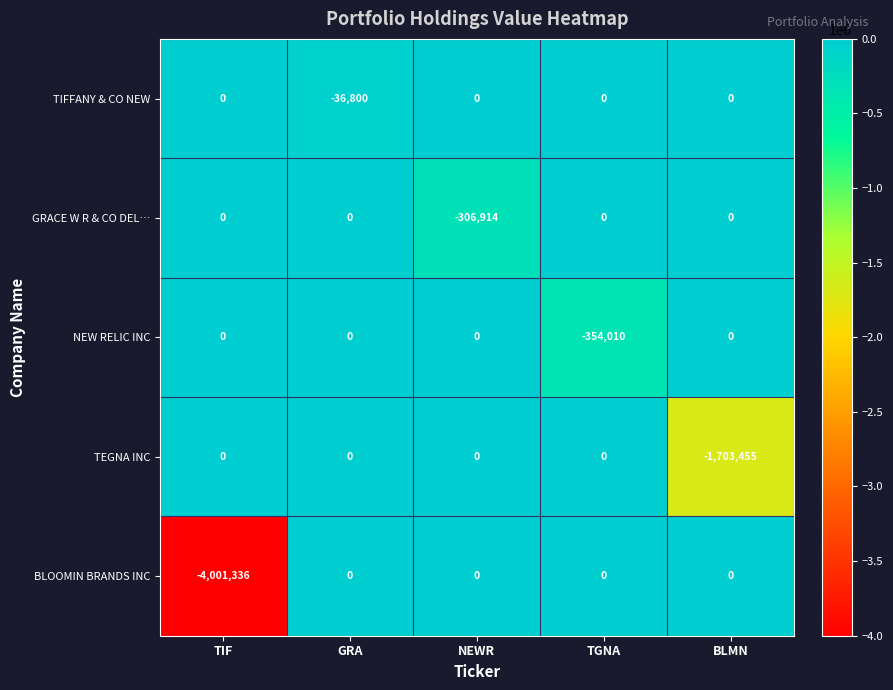

What is the difference between the highest and lowest values at GRA?

36800